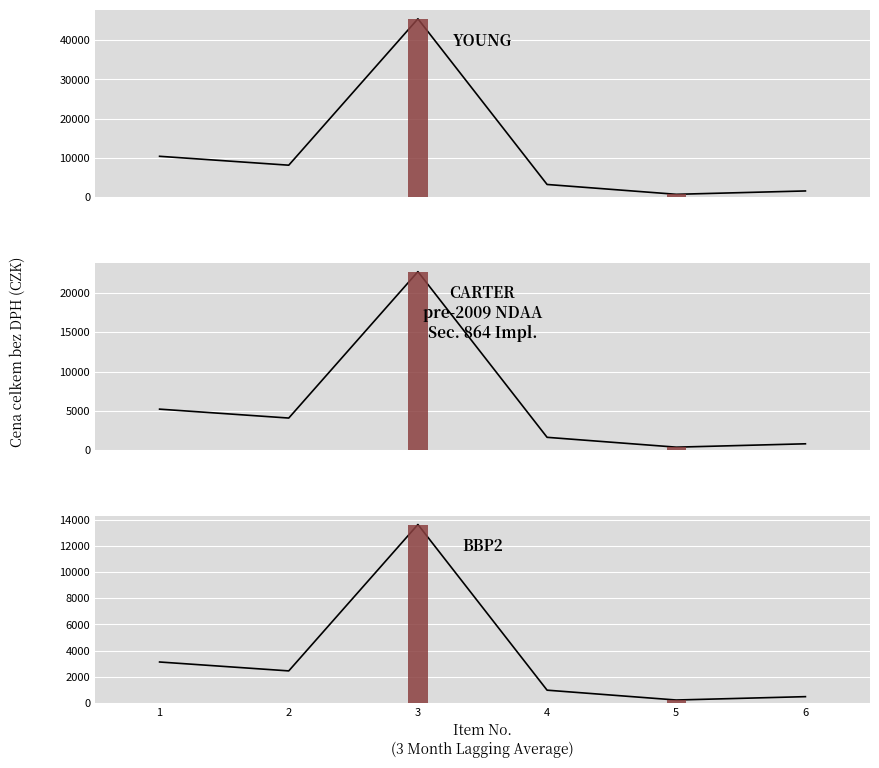

Reading left to right, list all the values displayed in this chart.

10419.0	8150.0	45459.5	3237.8	730.6	1586.8